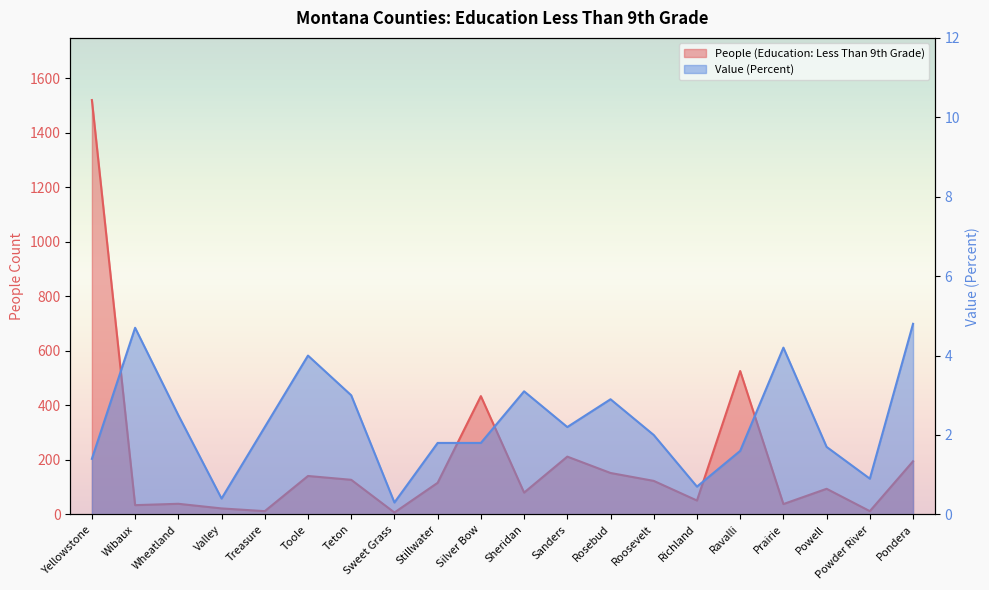

At which label is Value (Percent) closest to 2?

Roosevelt